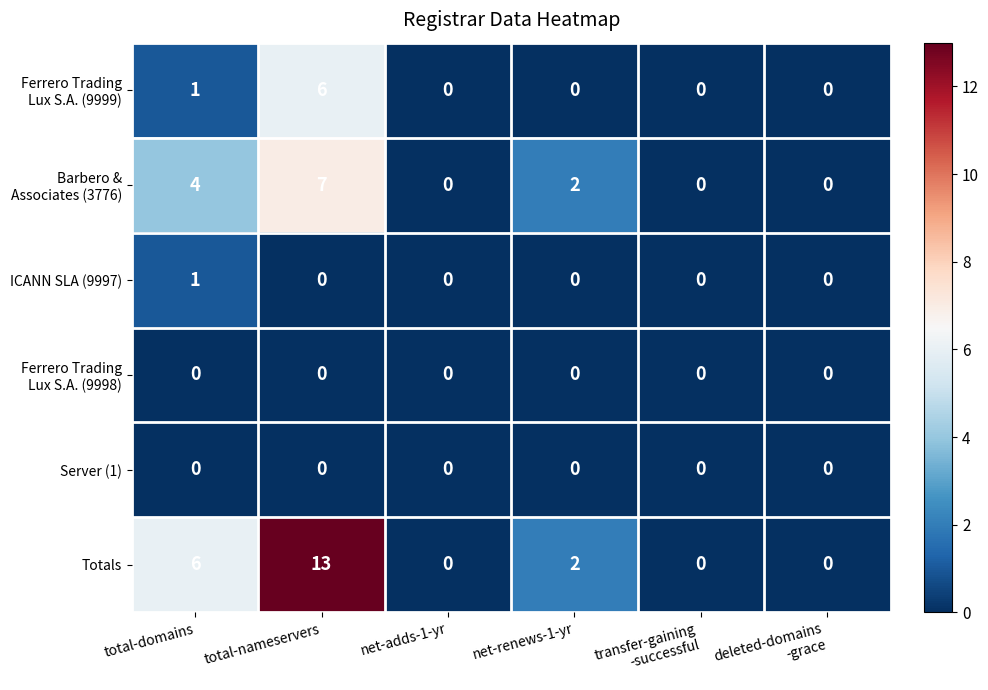

How many data points does each series have?

6